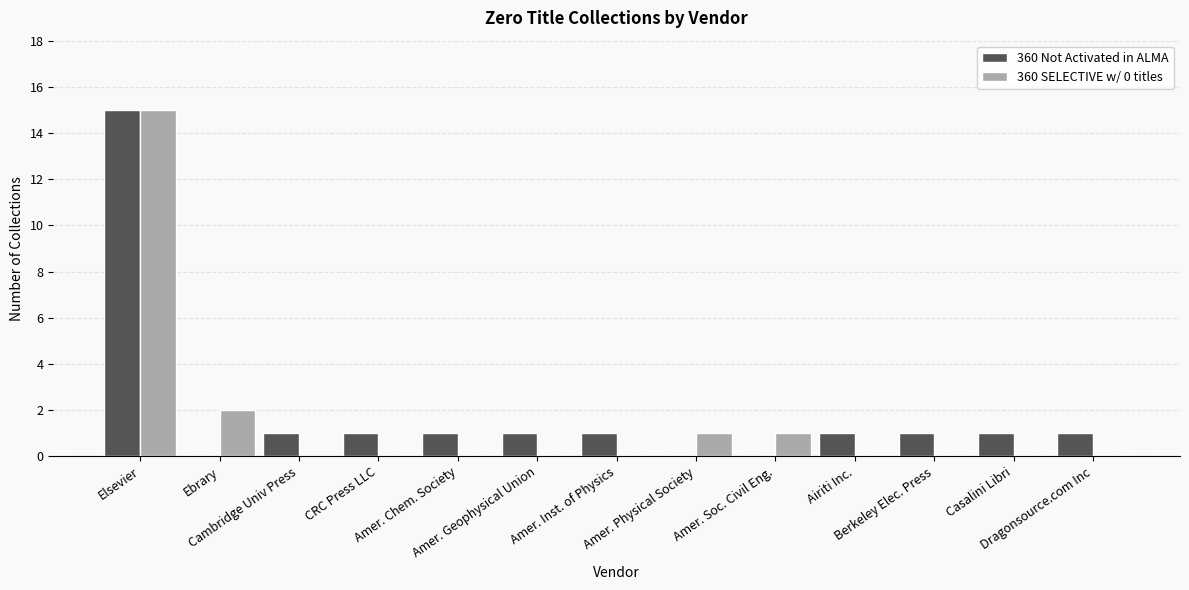

What is the sum of all 360 Not Activated in ALMA values?

24